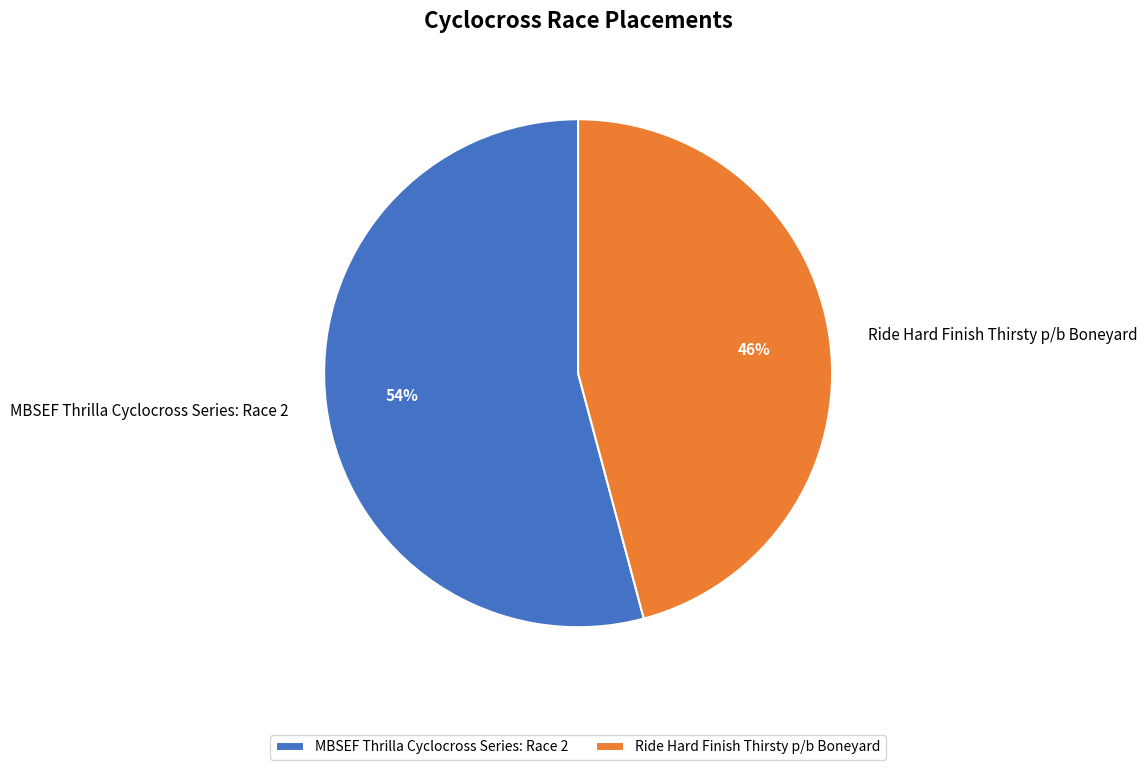

To the nearest percent, what is the difference between the Ride Hard Finish Thirsty p/b Boneyard and MBSEF Thrilla Cyclocross Series: Race 2 slice percentages?

8%